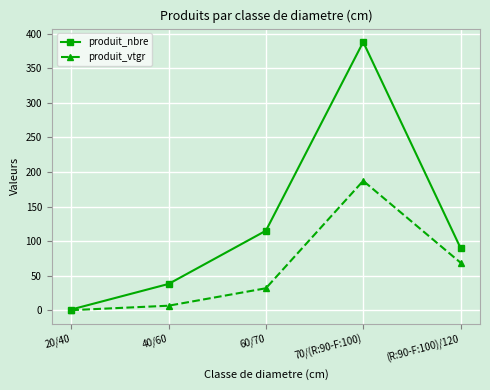

What is the sum of the produit_nbre values at 40/60 and 60/70?

153.0